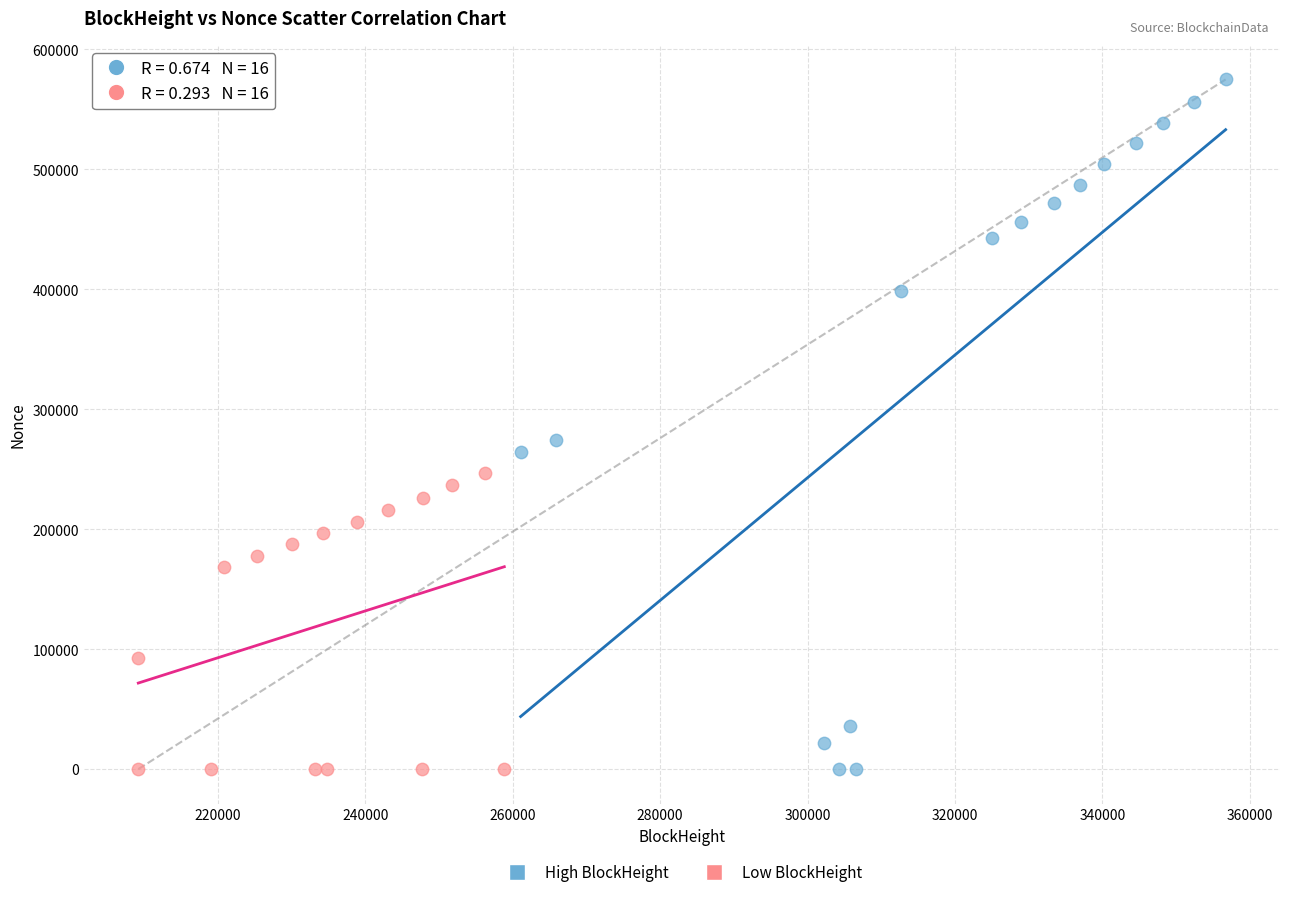

Which series reaches the maximum Y coordinate?

High BlockHeight